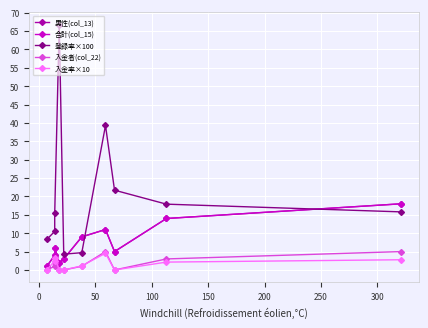

Reading right to left, transcribe all the data shown in this chart.

男性(col_13): 18.0	14.0	5.0	11.0	9.0	3.0	2.0	6.0	4.0	1.0
合計(col_15): 18.0	14.0	5.0	11.0	9.0	3.0	2.0	6.0	4.0	1.0
登録率×100: 15.8	17.9	21.7	39.3	4.7	4.3	66.7	15.4	10.5	8.3
入金者(col_22): 5.0	3.0	0.0	5.0	1.0	0.0	0.0	2.0	1.0	0.0
入金率×10: 2.8	2.1	0.0	4.5	1.1	0.0	0.0	3.3	2.5	0.0